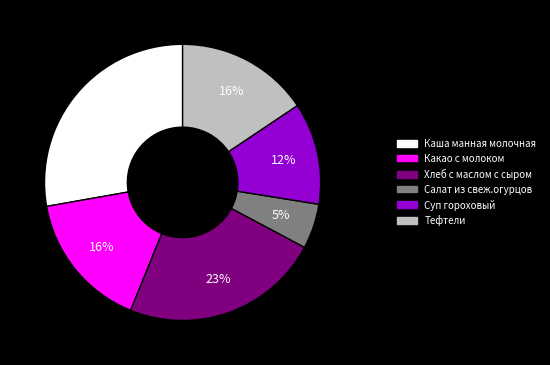

What percentage is the Каша манная молочная slice, to the nearest percent?

28%